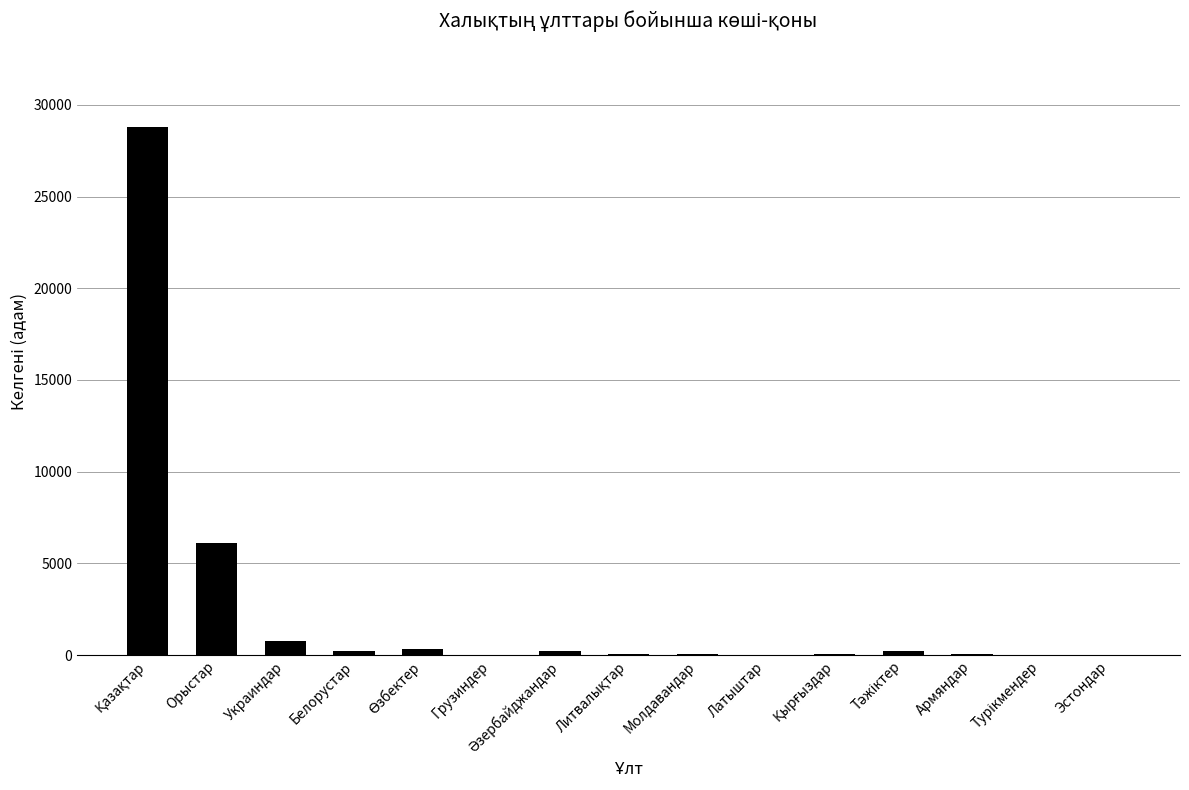

True or false: the data shows 6102 at Орыстар.

True